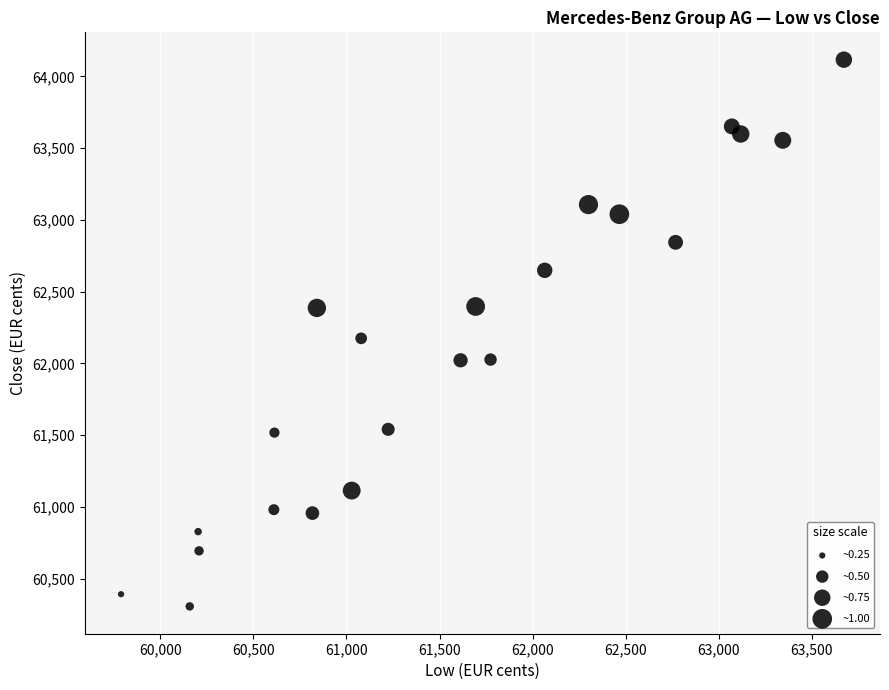

What is the range of Y values (max minus min)?

3810